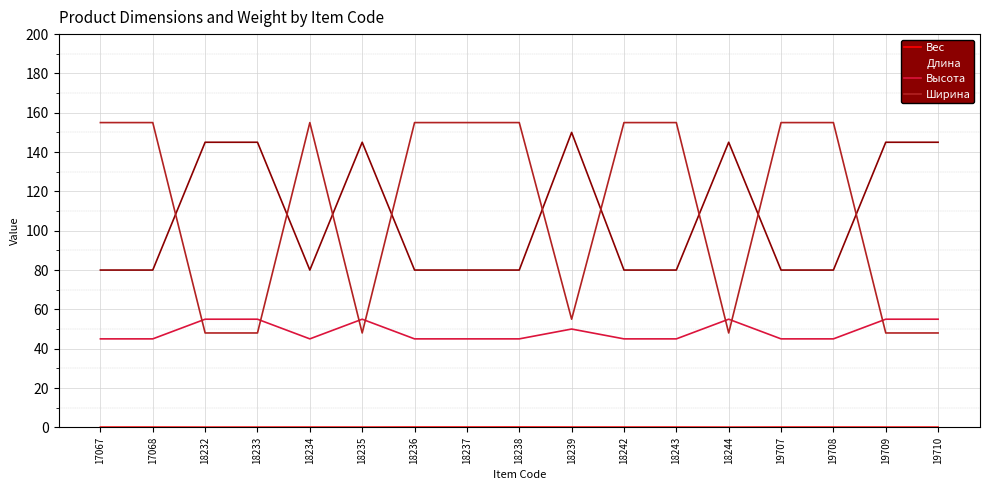

Which series has the largest range (max minus min)?

Ширина